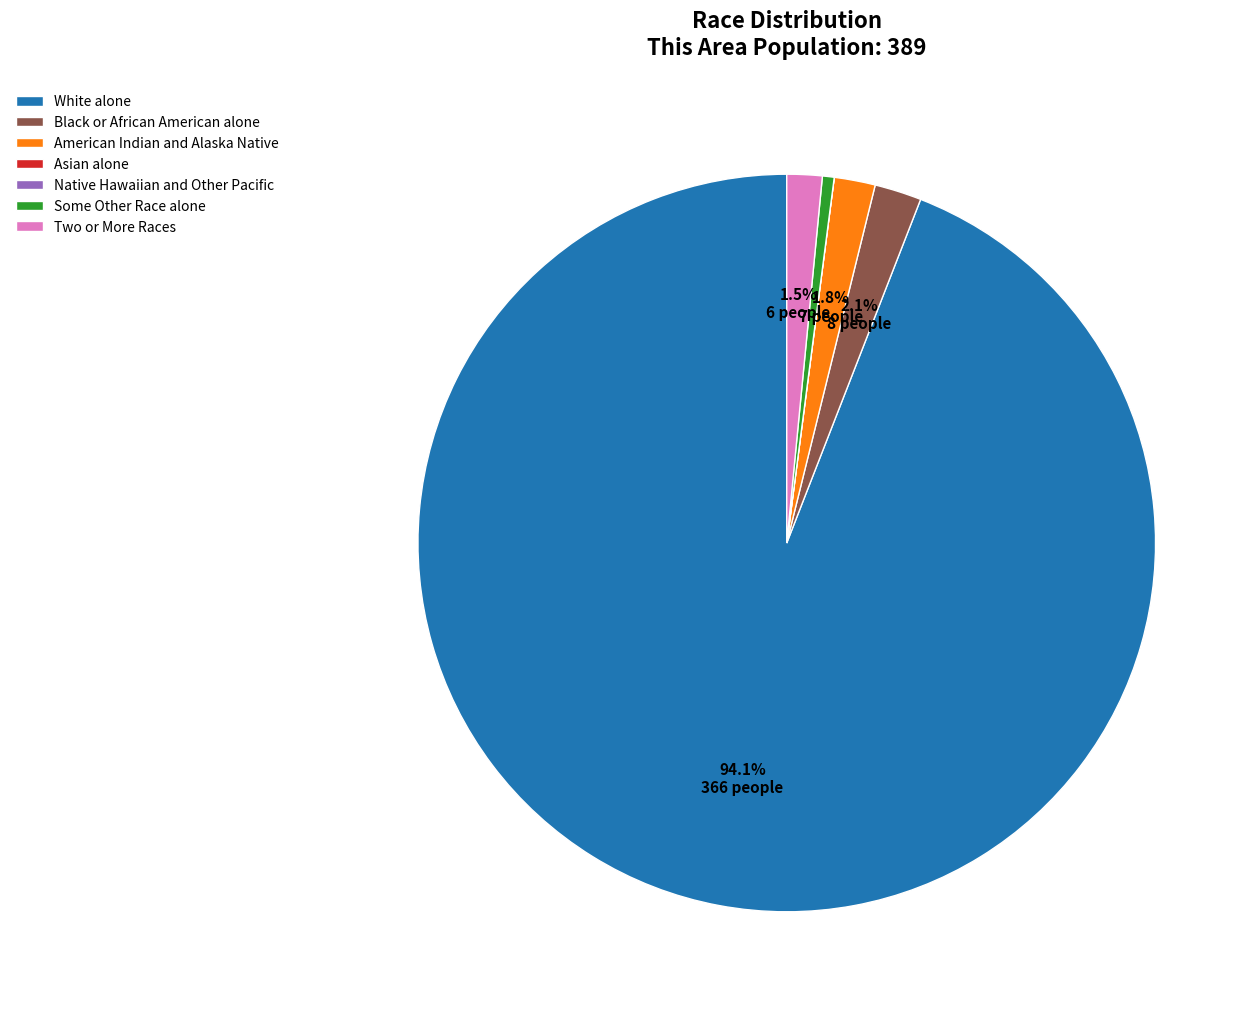

What is the ratio of the value at White alone to the value at American Indian and Alaska Native?

52.3